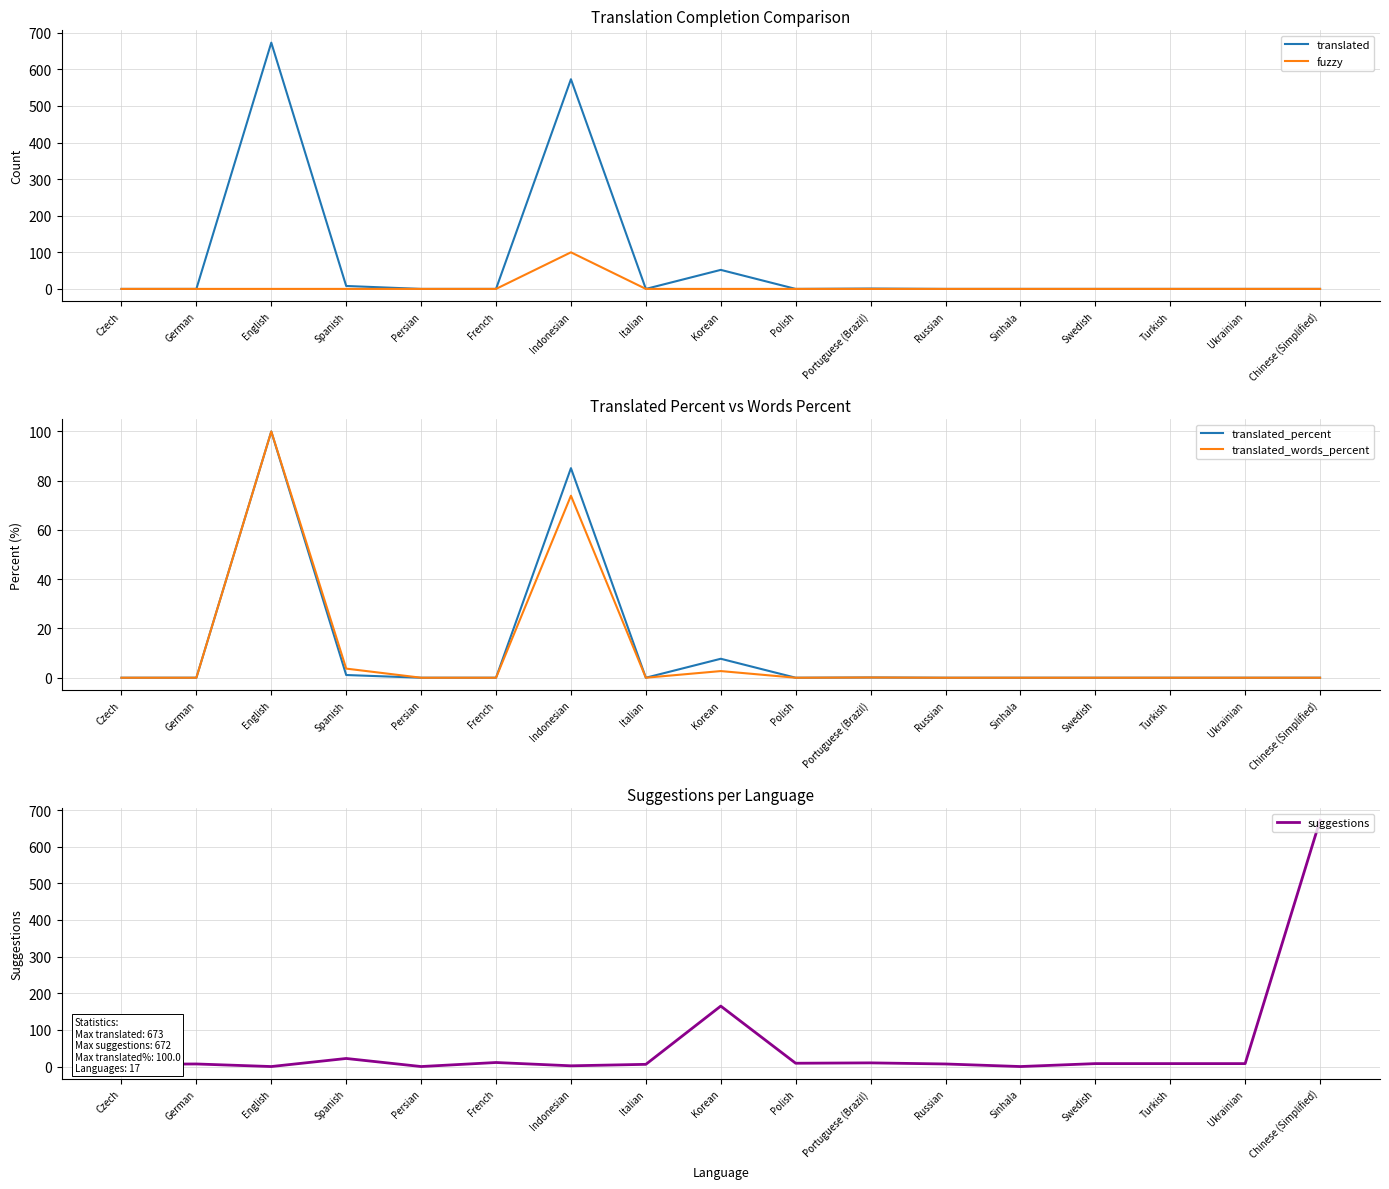

True or false: translated_words_percent and fuzzy cross at least once.

False